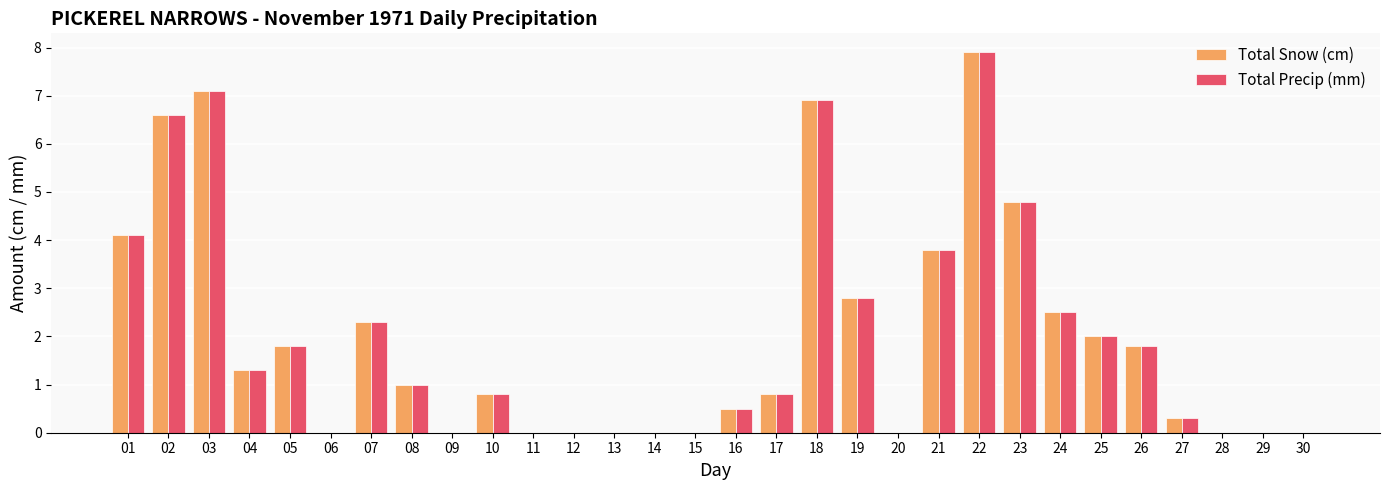

True or false: Total Precip (mm) has a value of 0.0 at 28.

True